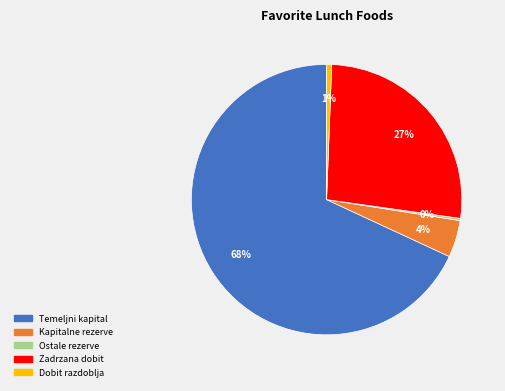

Does any single category account for the majority?

Yes